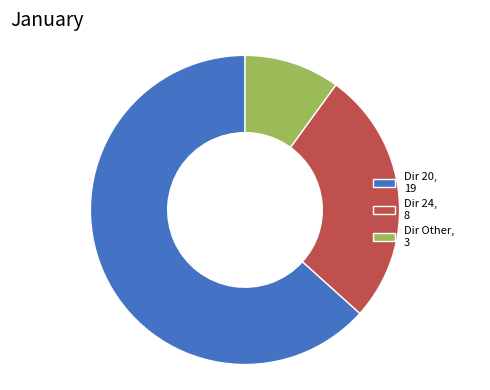

Does any single category account for the majority?

Yes